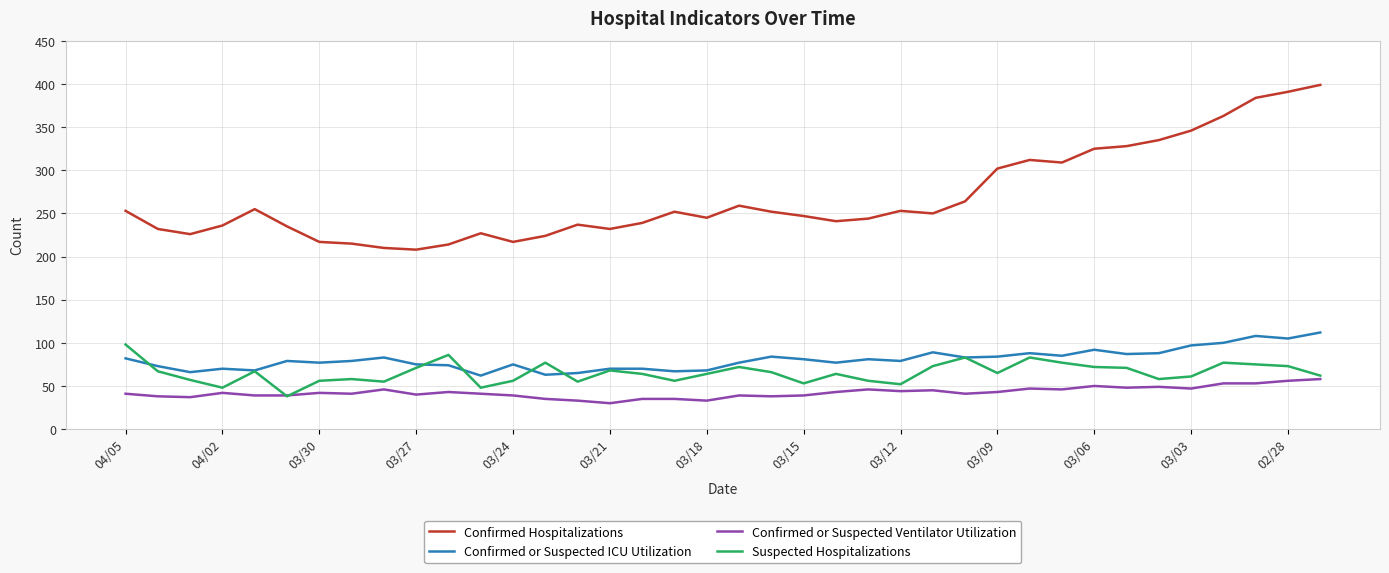

What is the minimum value shown in the chart?

30